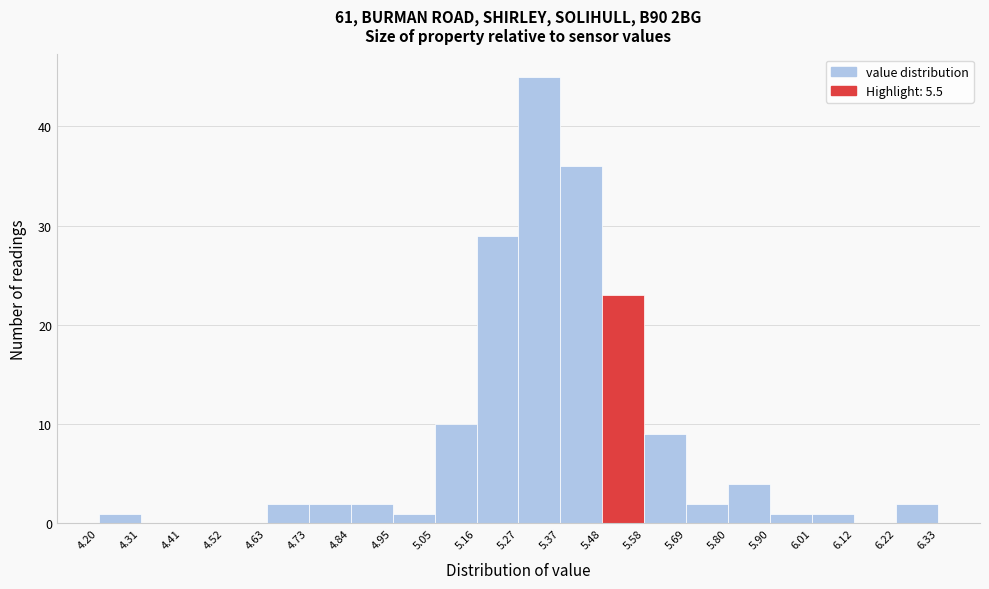

Over which range of the x-axis is the bar tallest?

5.27 to 5.37